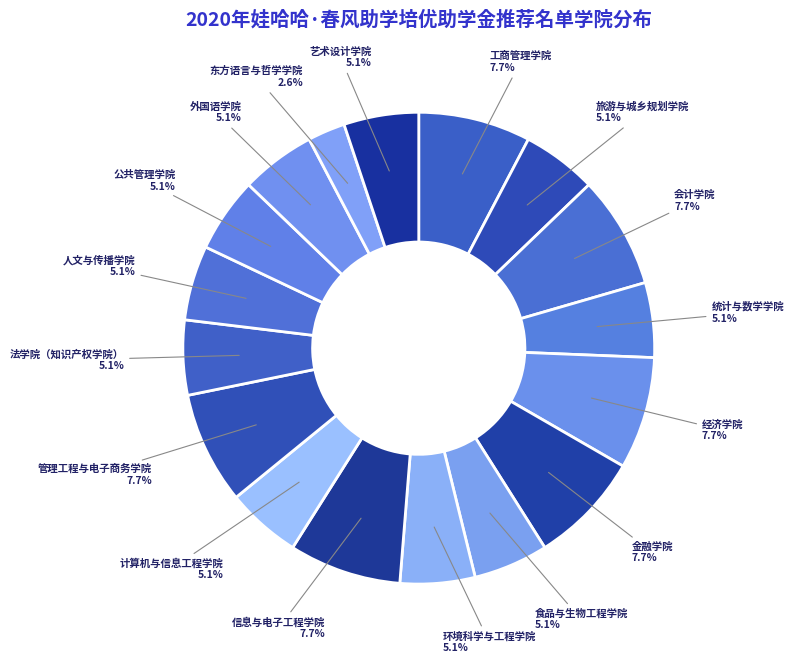

Count the number of slices in the pie.

17